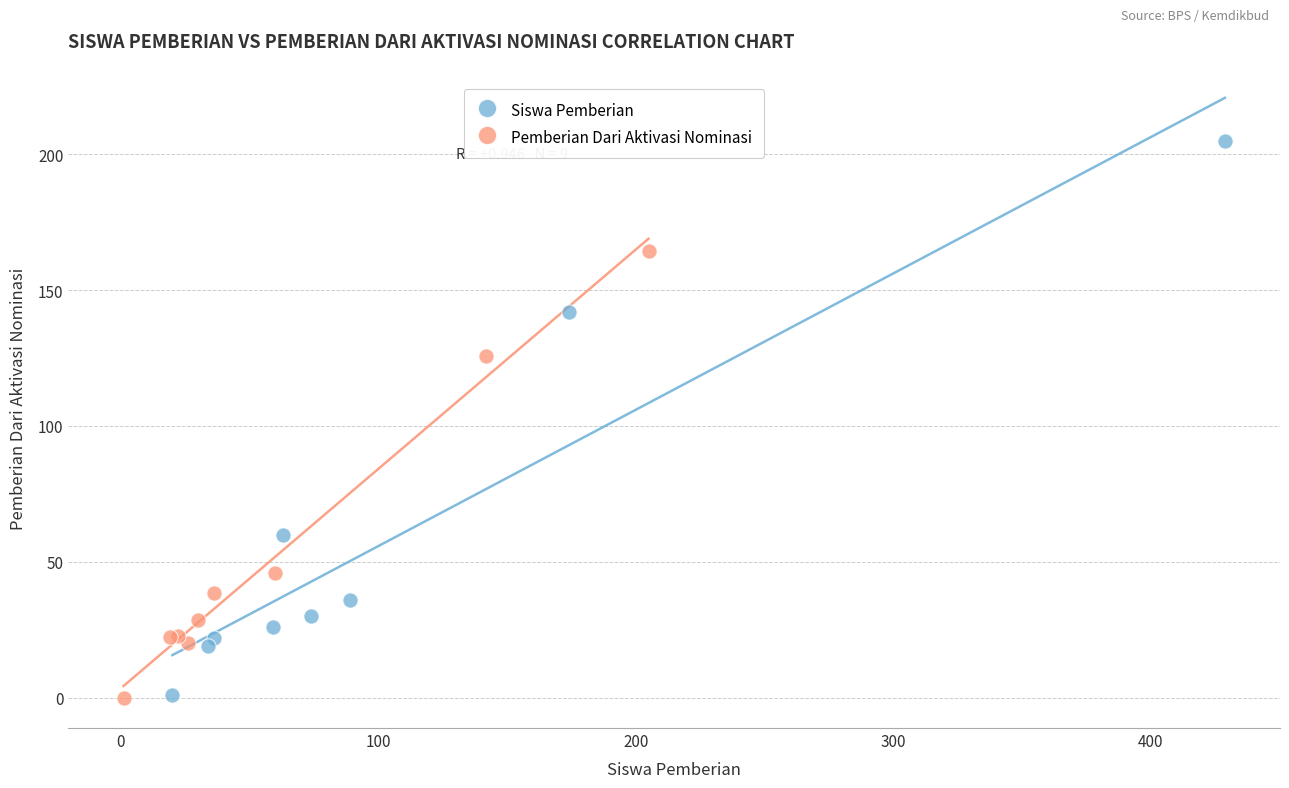

Which series contains the highest Y value?

Siswa Pemberian